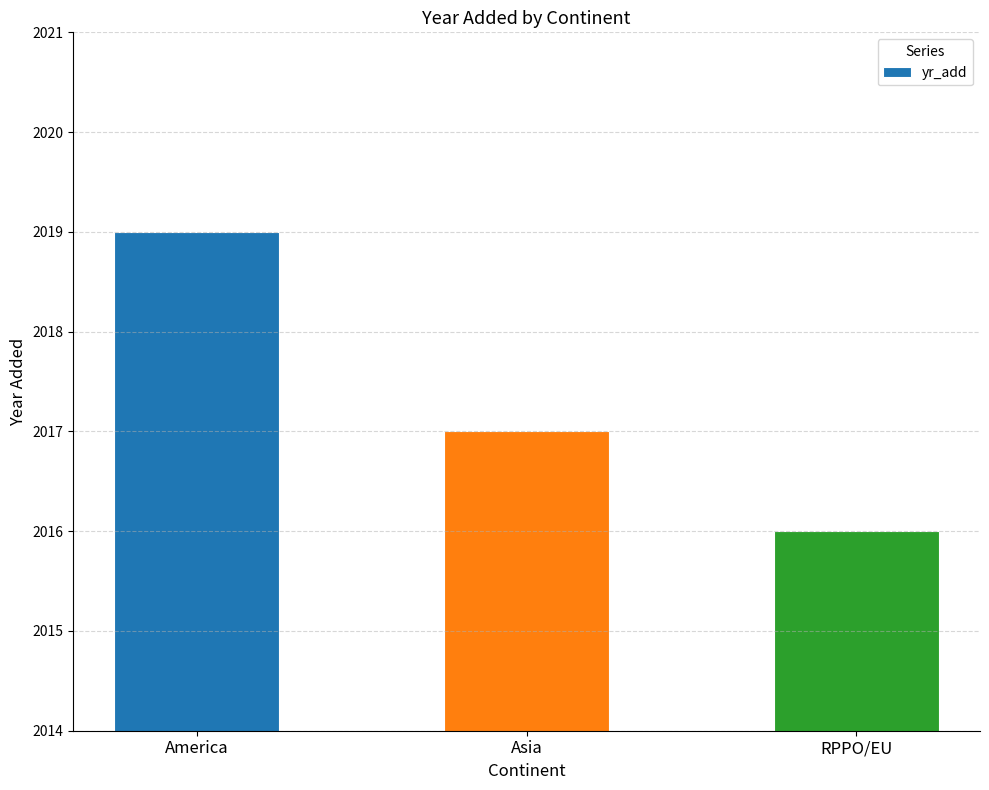

Which label corresponds to the smallest value in the chart?

RPPO/EU